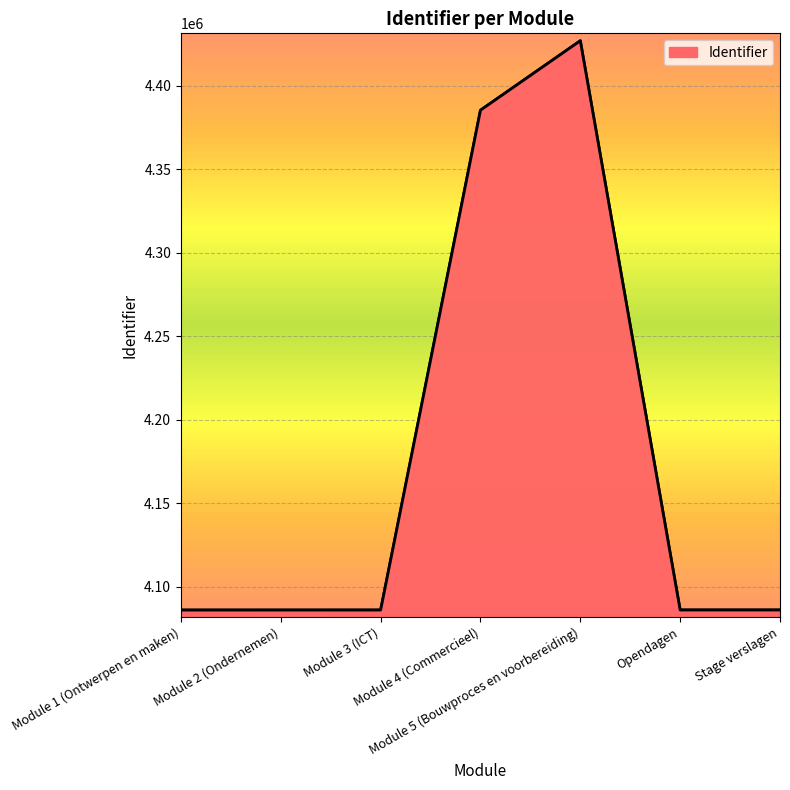

True or false: the data has more than 0 interior local peaks.

True